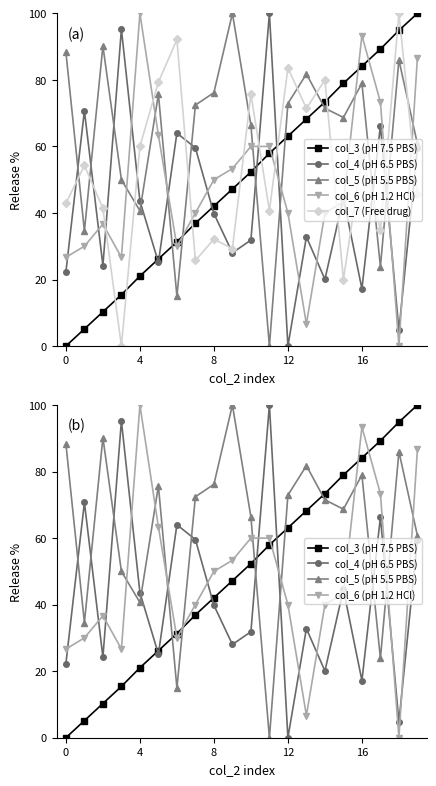

Rank the series at 13 from highest to lowest value.

col_5 (pH 5.5 PBS), col_7 (Free drug), col_3 (pH 7.5 PBS), col_4 (pH 6.5 PBS), col_6 (pH 1.2 HCl)